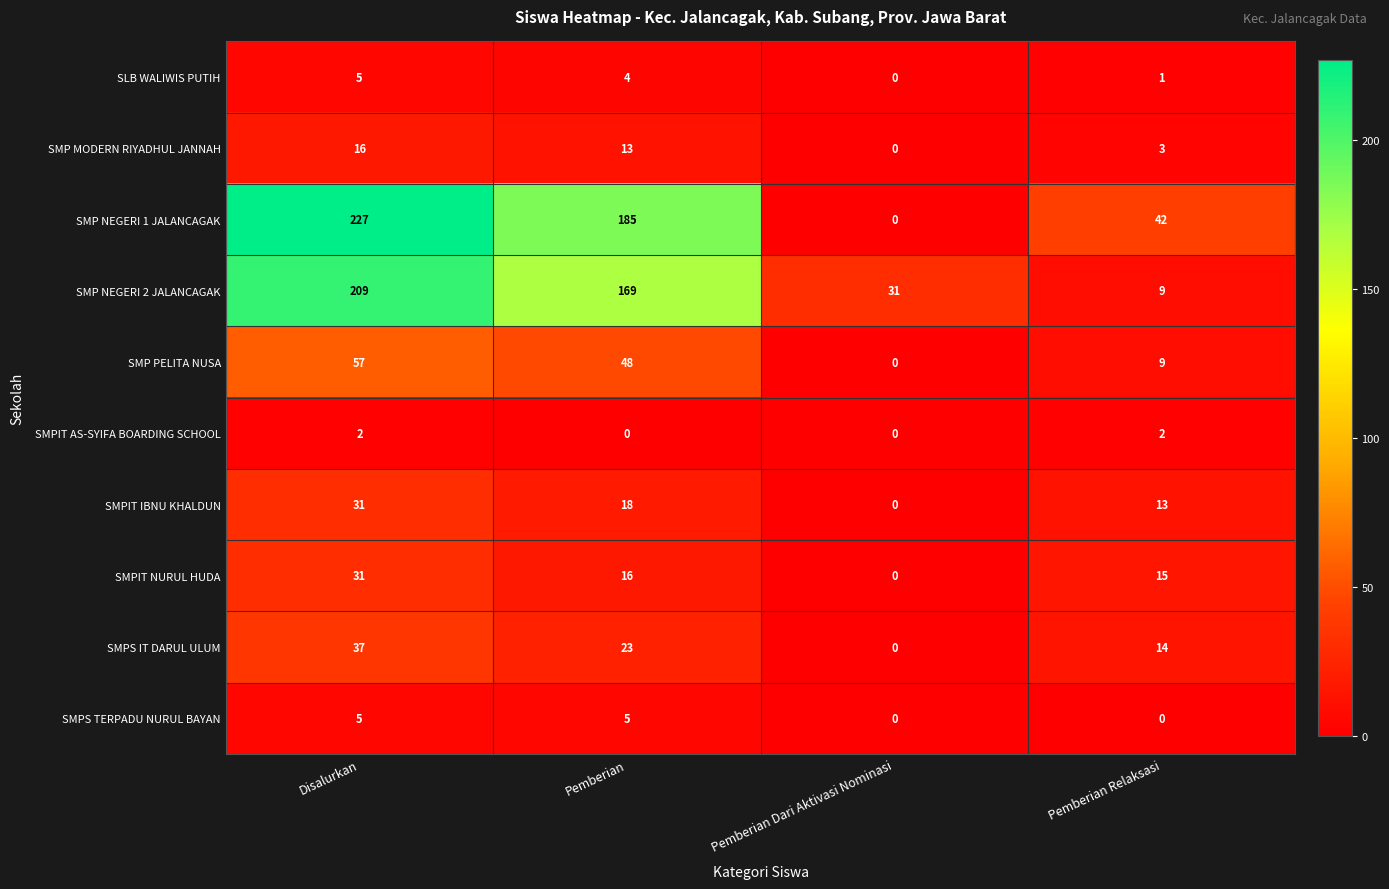

Which series changed the most between Disalurkan and Pemberian?

SMP NEGERI 1 JALANCAGAK